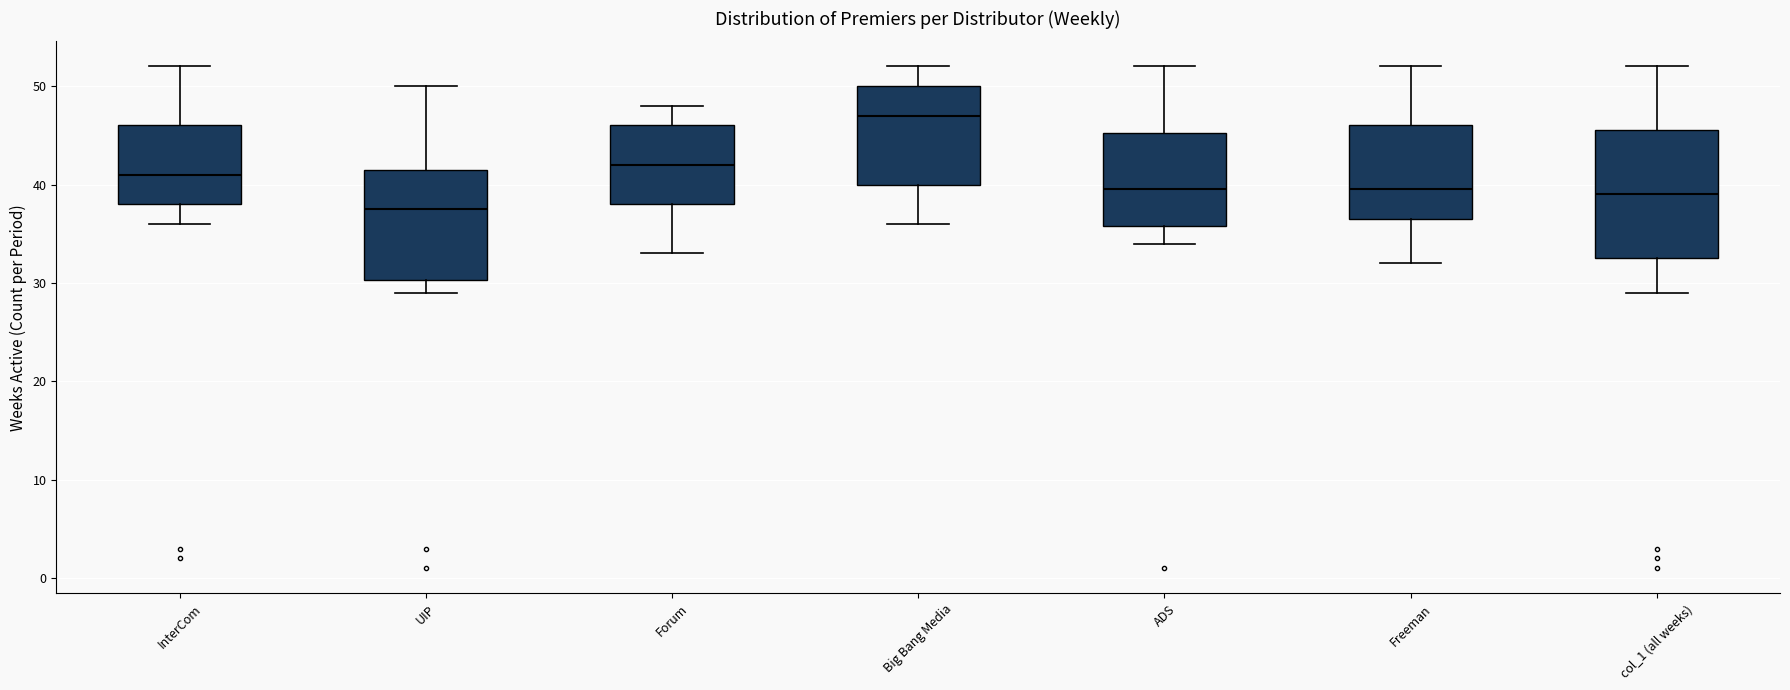

Where does the upper whisker of the box for InterCom end on the y-axis? The values are not printed on the chart, so give them approximately, as read against the axis.

52